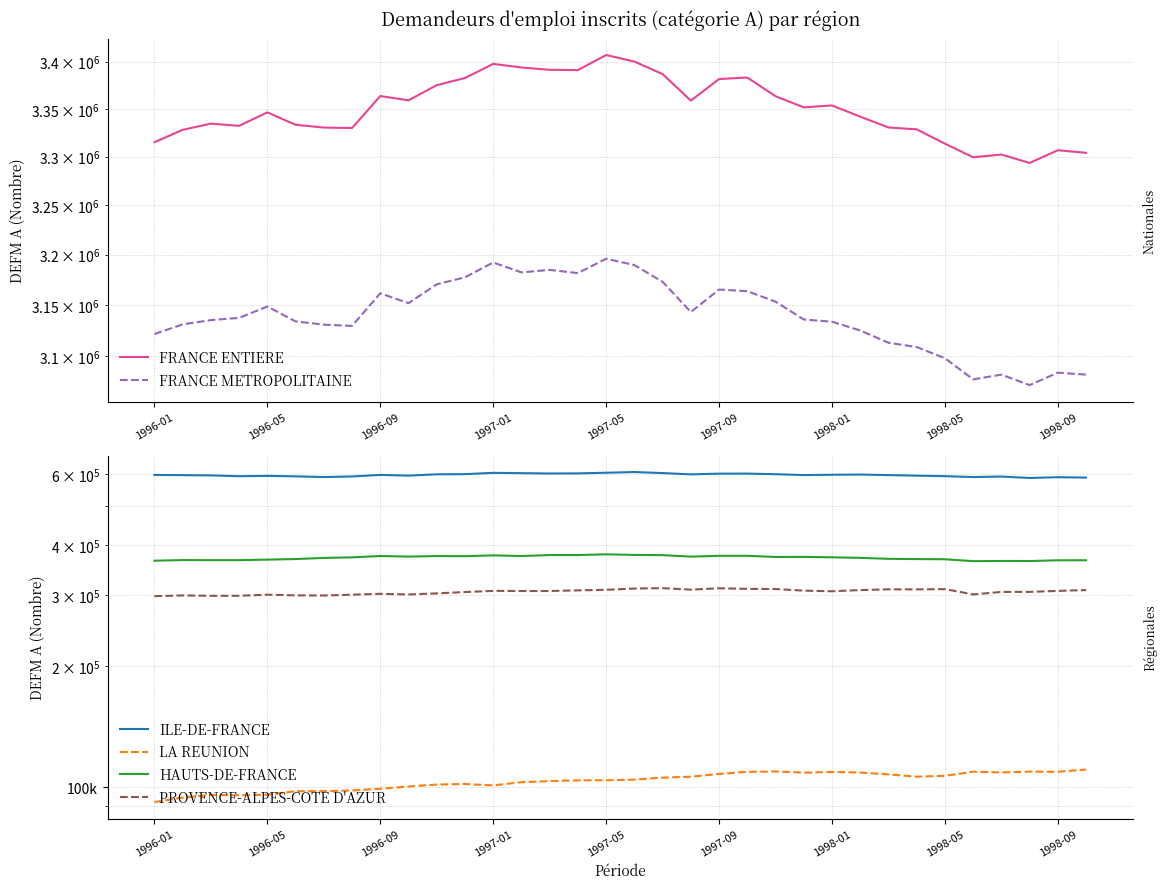

What is the greatest value displayed?

3407000